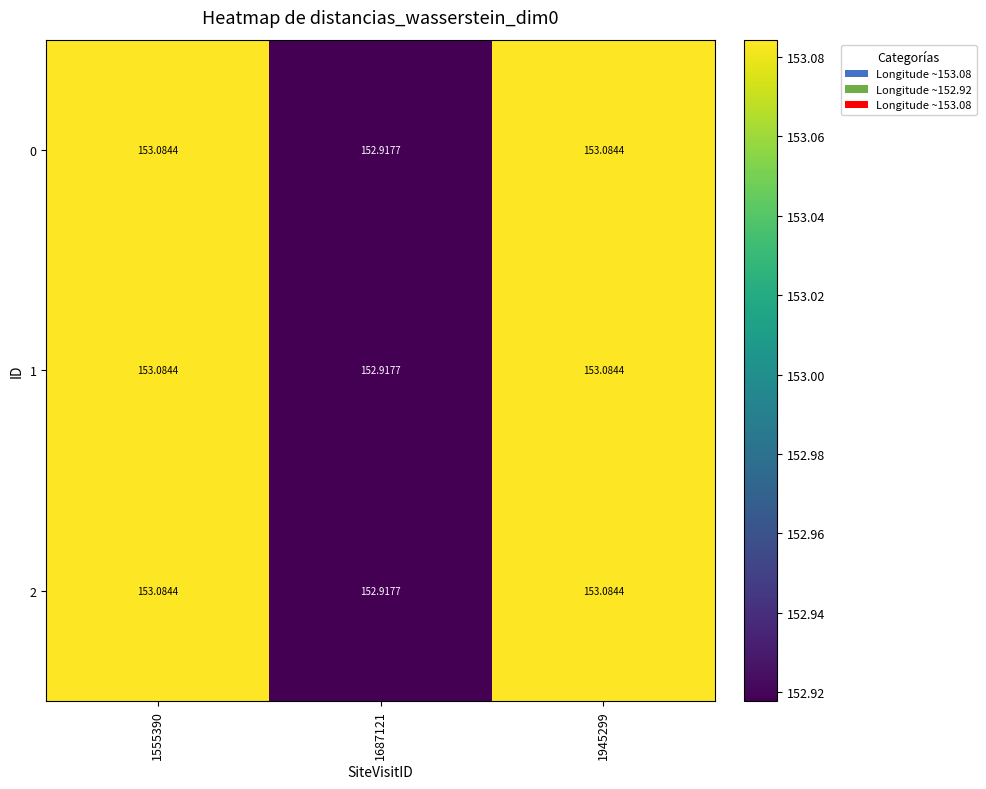

Is the value of 1 at 1687121 greater than the value of 0 at 1555390?

No